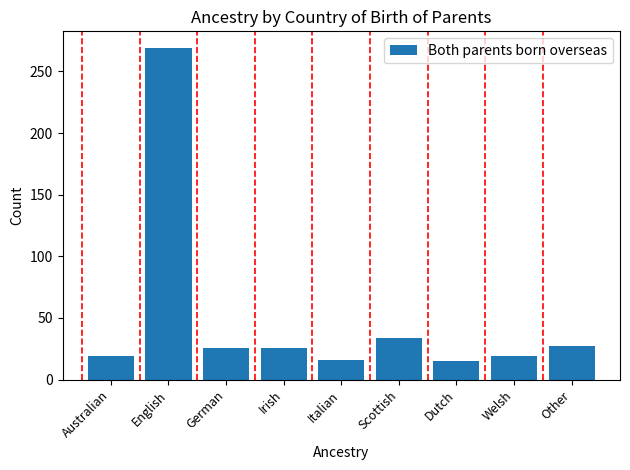

What is the average value?

50